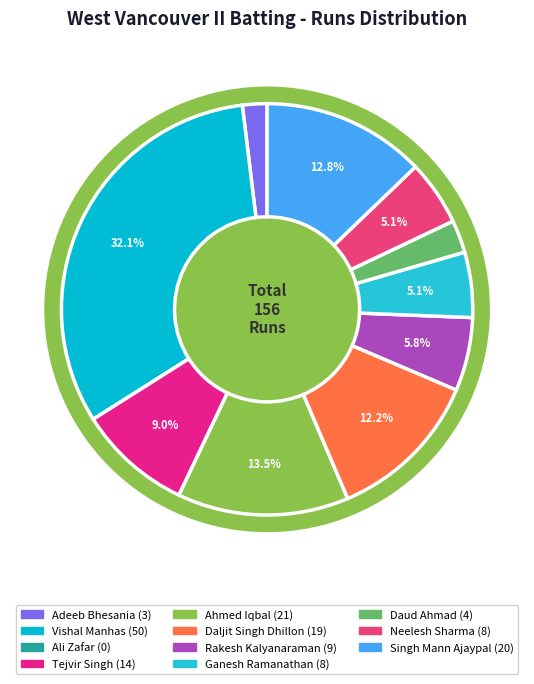

The Adeeb Bhesania slice represents 2% of the pie. True or false?

True